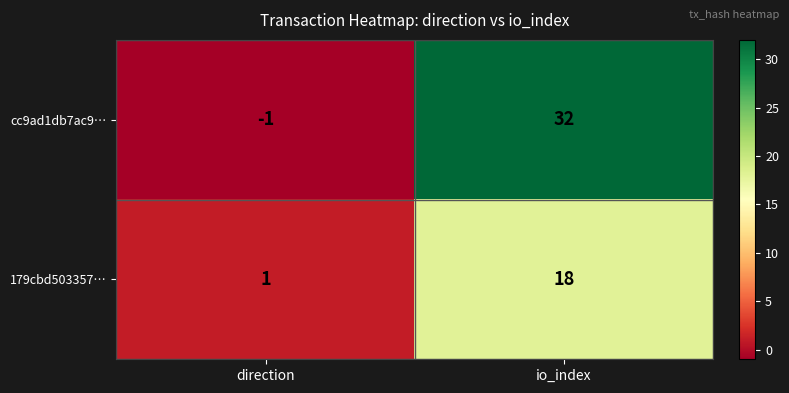

At which category is the sum across all series the highest?

io_index